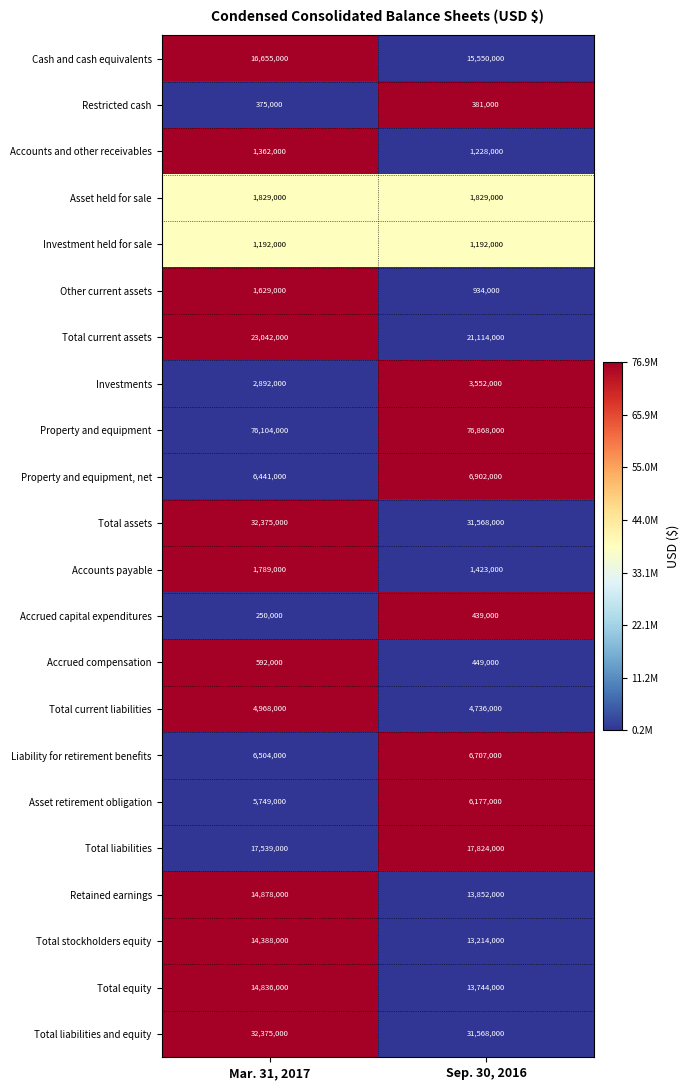

Which series has the largest total across all categories?

Property and equipment